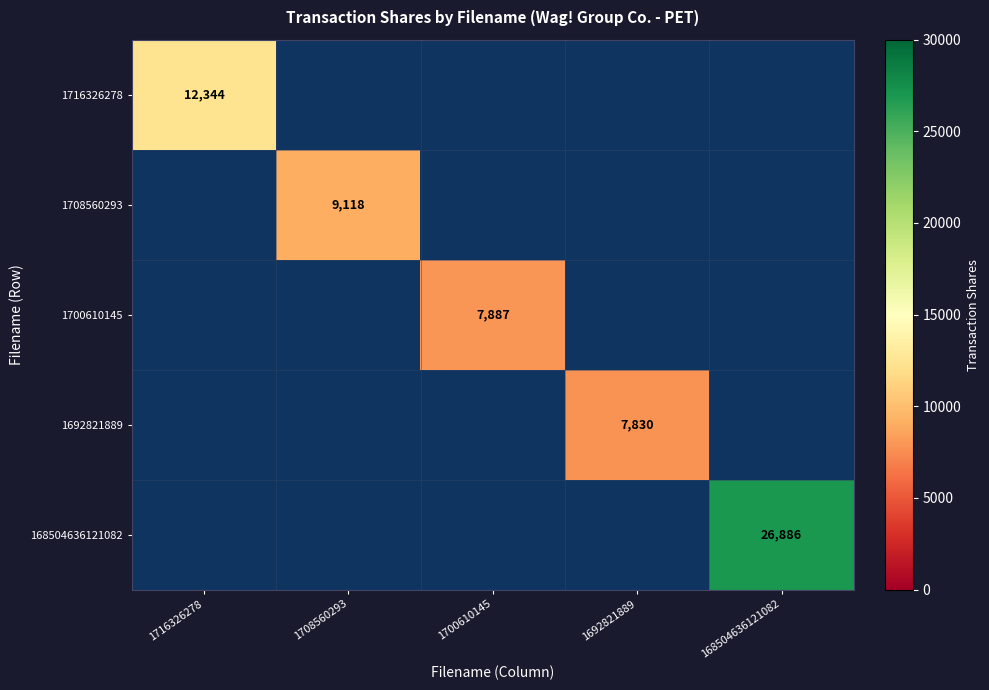

True or false: 1692821889 has a value of 11584 at 1692821889.

False